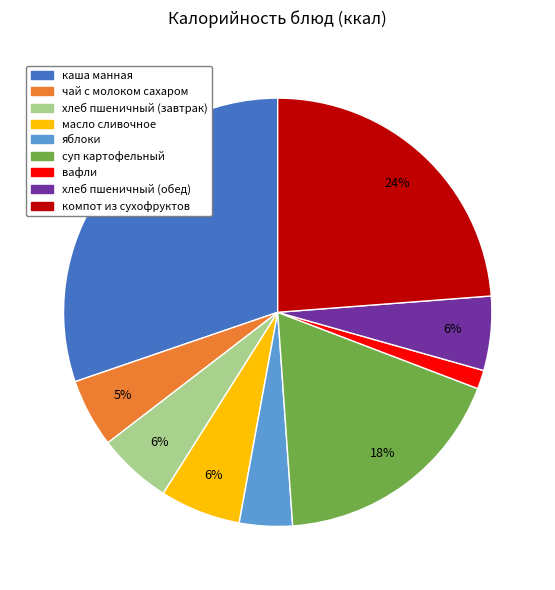

What is the largest slice in the pie chart?

каша манная